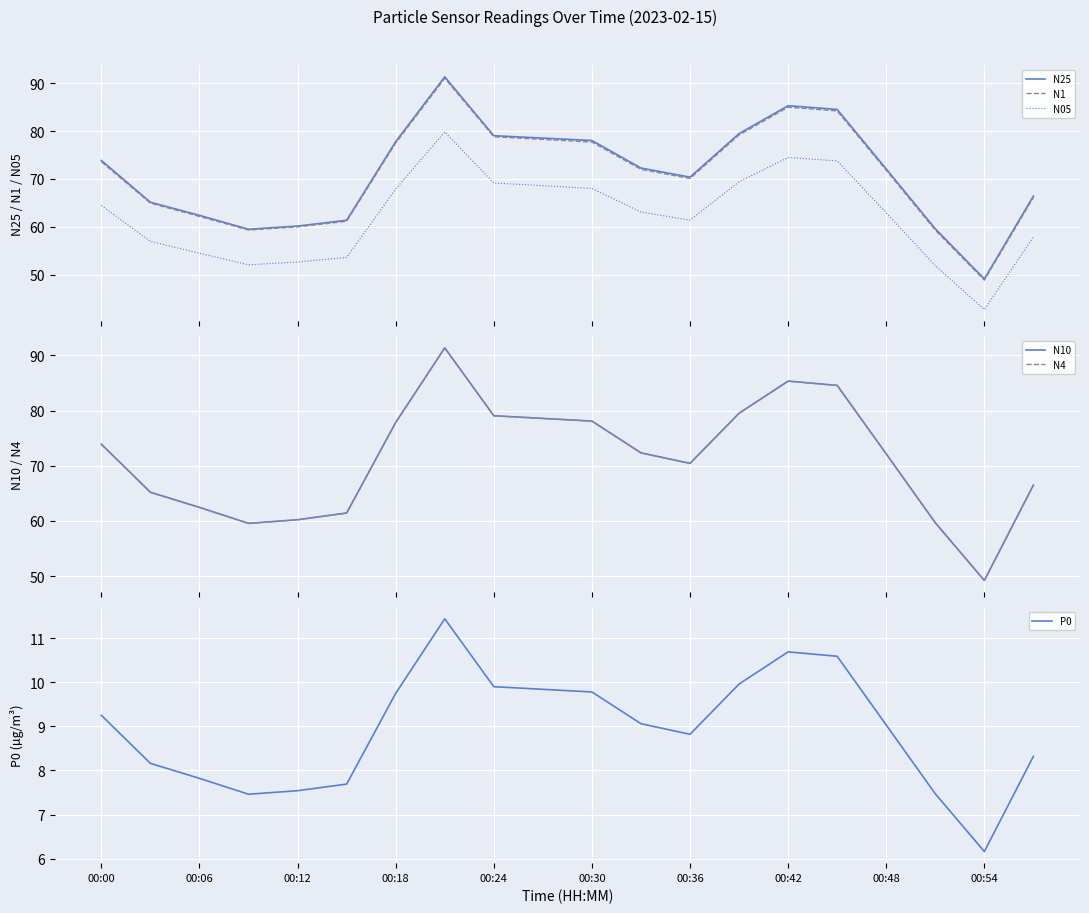

What is the highest value of the N1 series?

91.0